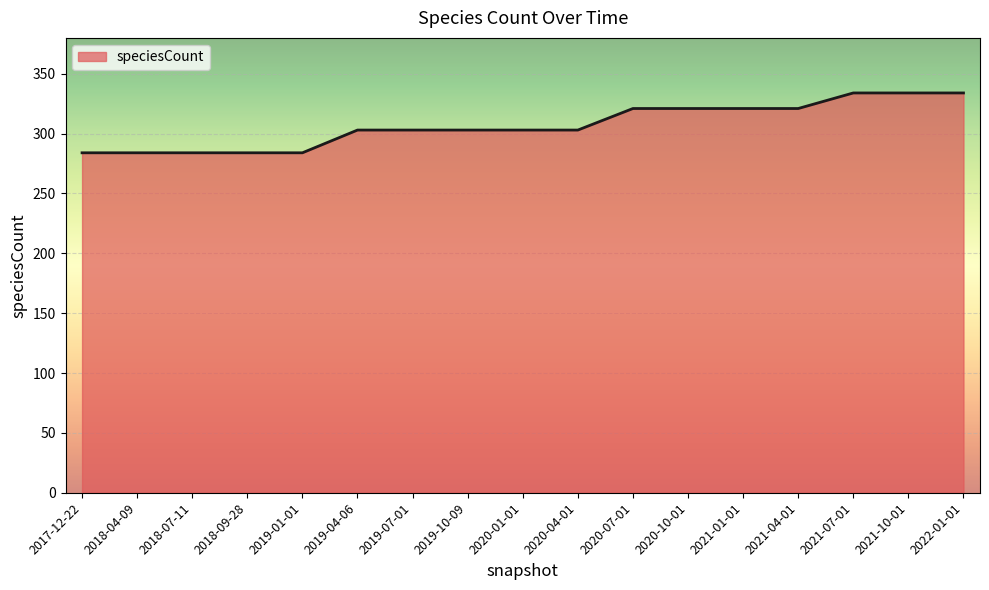

The chart shows a value of 284 at 2019-01-01. True or false?

True